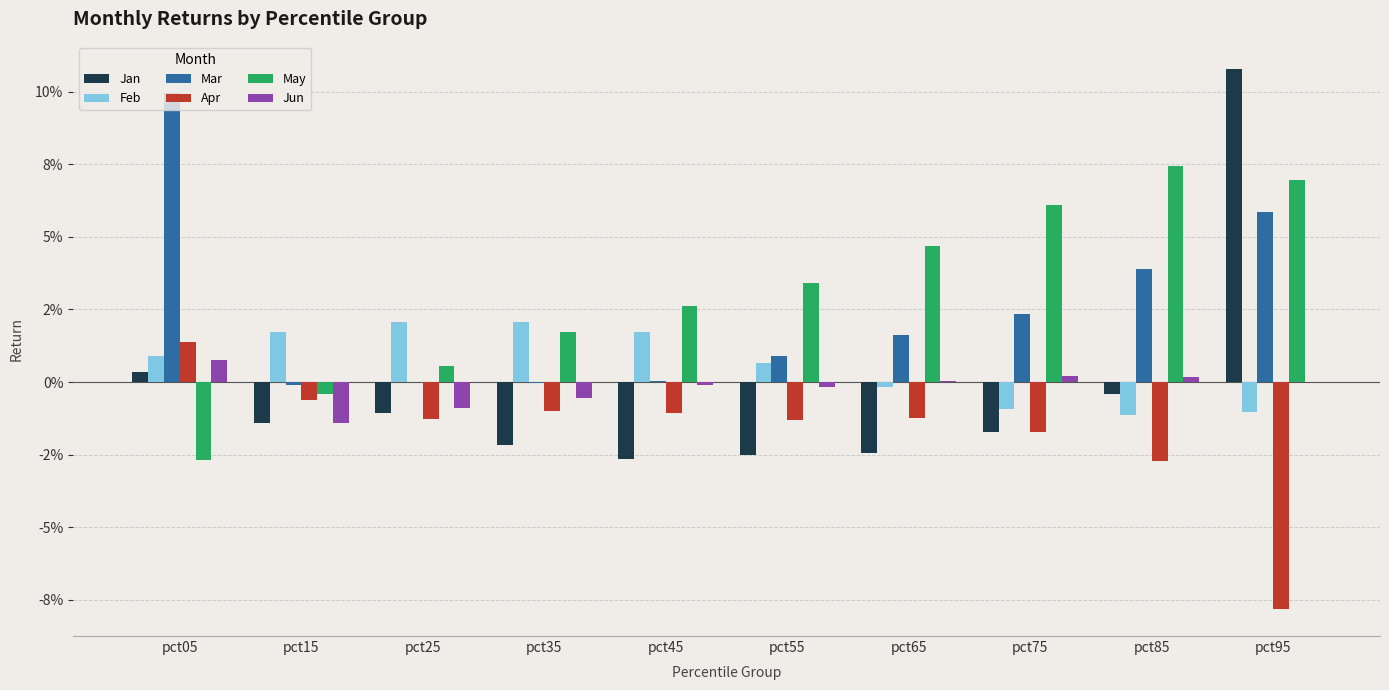

Are the bars horizontal?

No